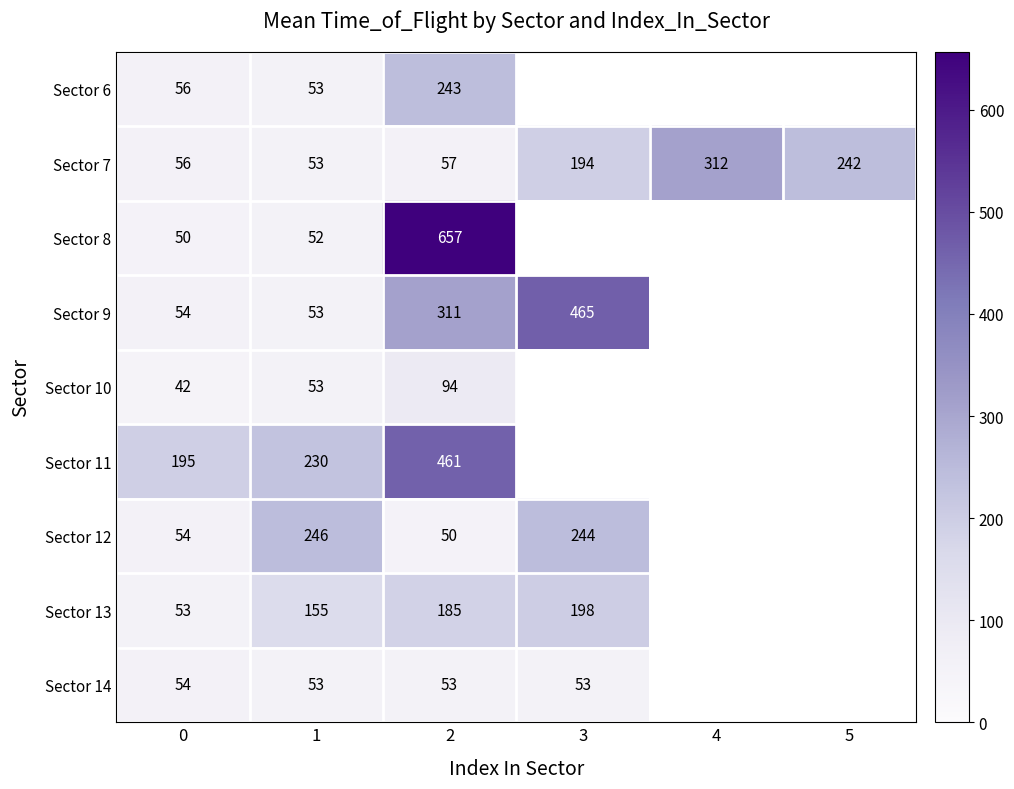

What is the spread (max minus min) of values at 0?

153